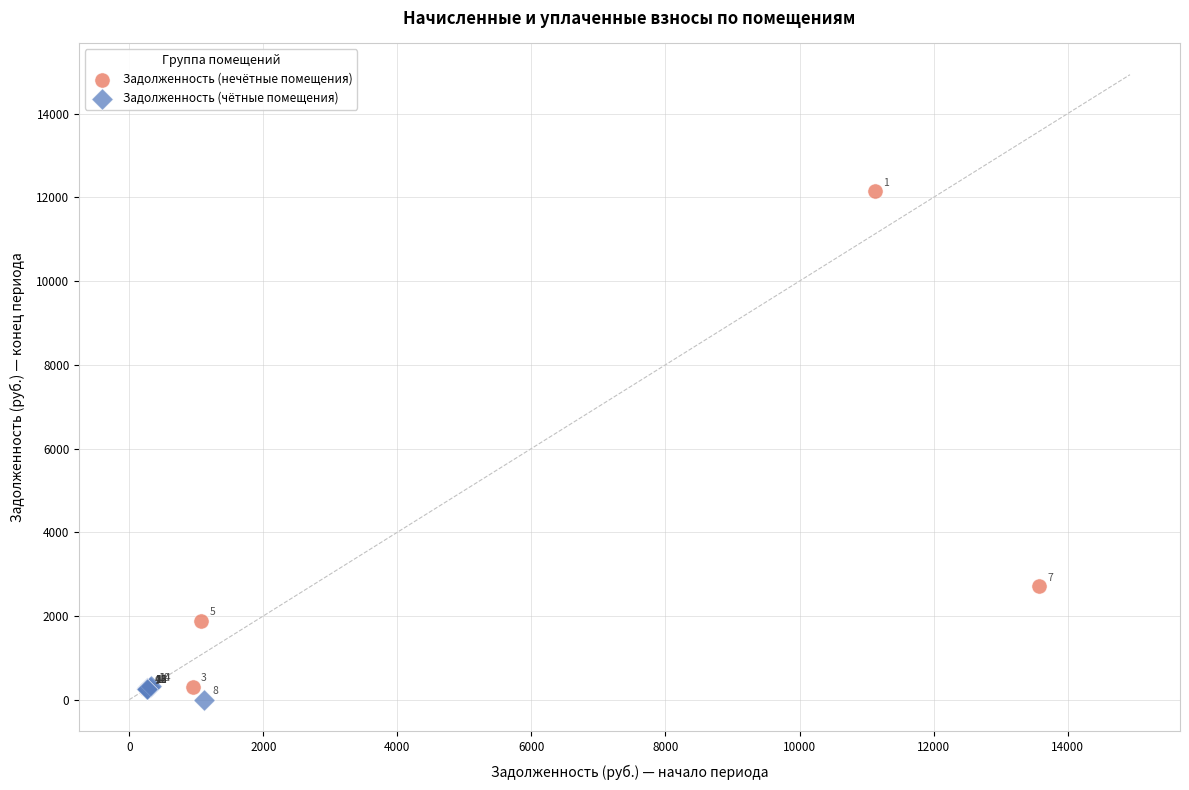

Which series contains the lowest Y value?

Задолженность (чётные помещения)